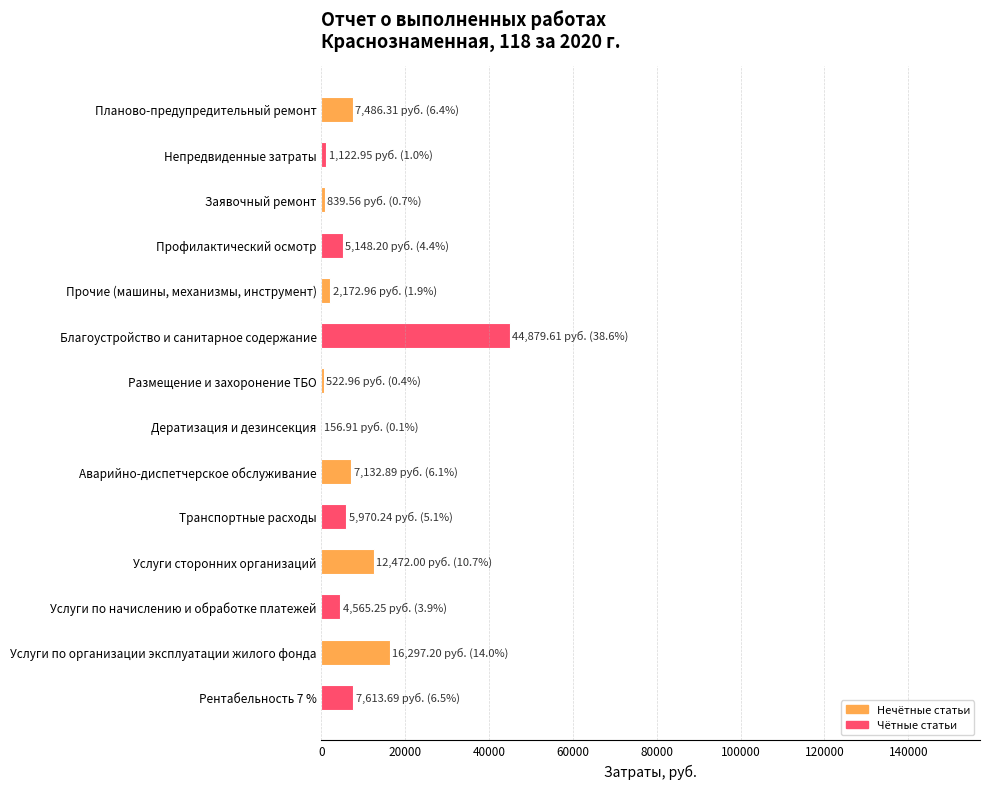

What is the sum of all values?

116380.7